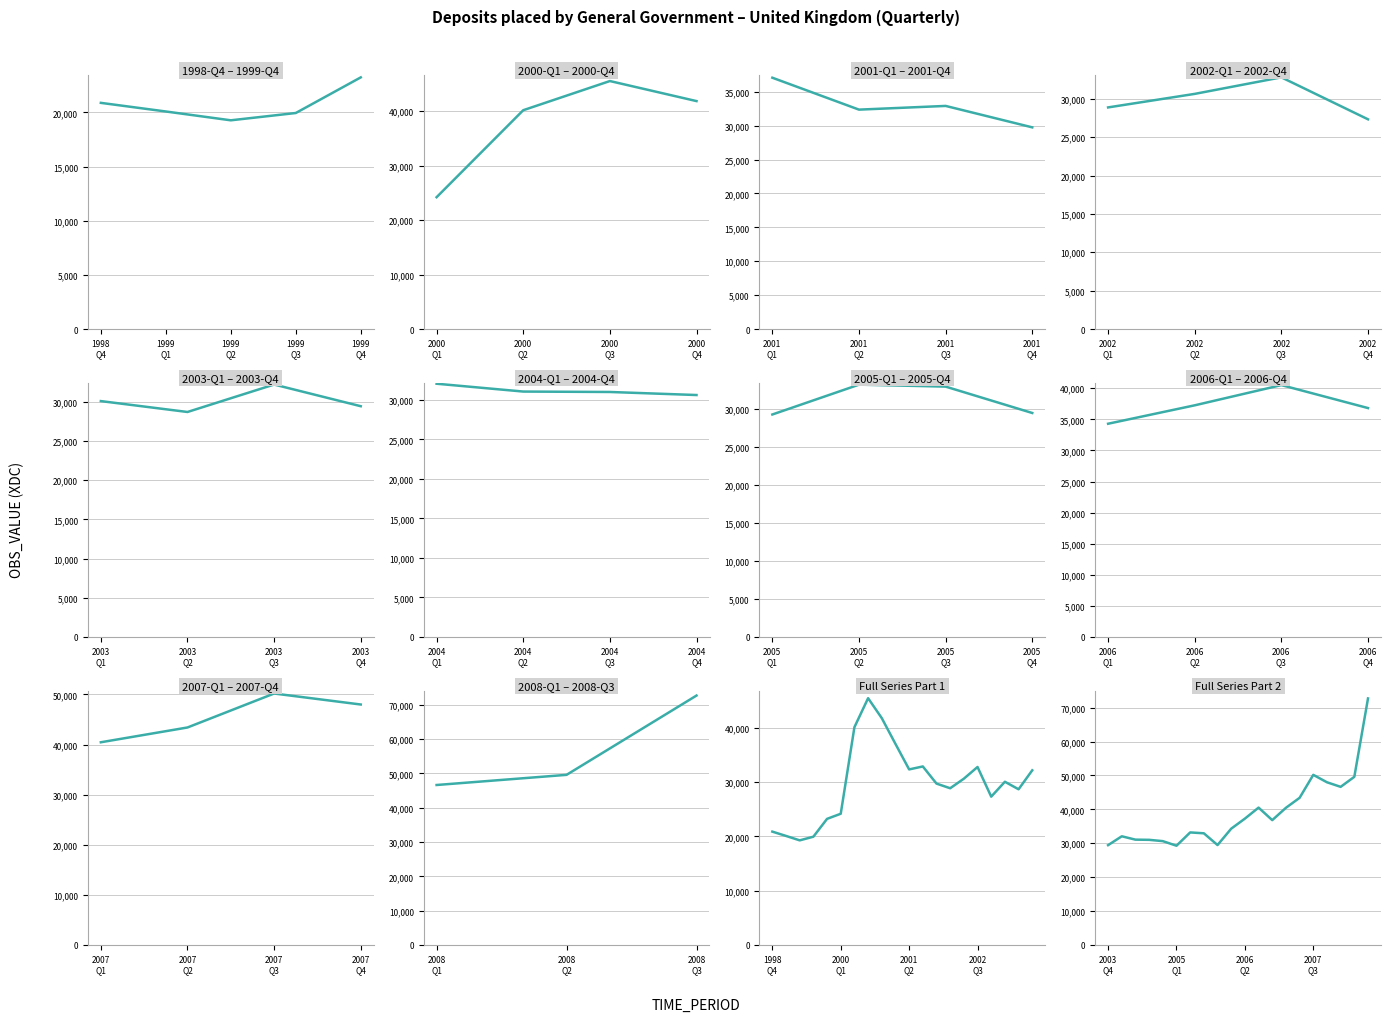

What is the difference between the values at 10 and 13?

3193